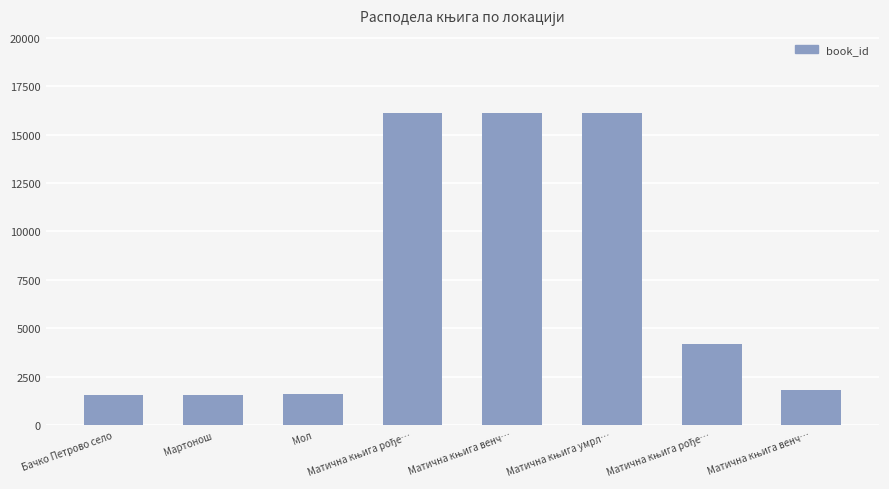

How many data points does each series have?

8